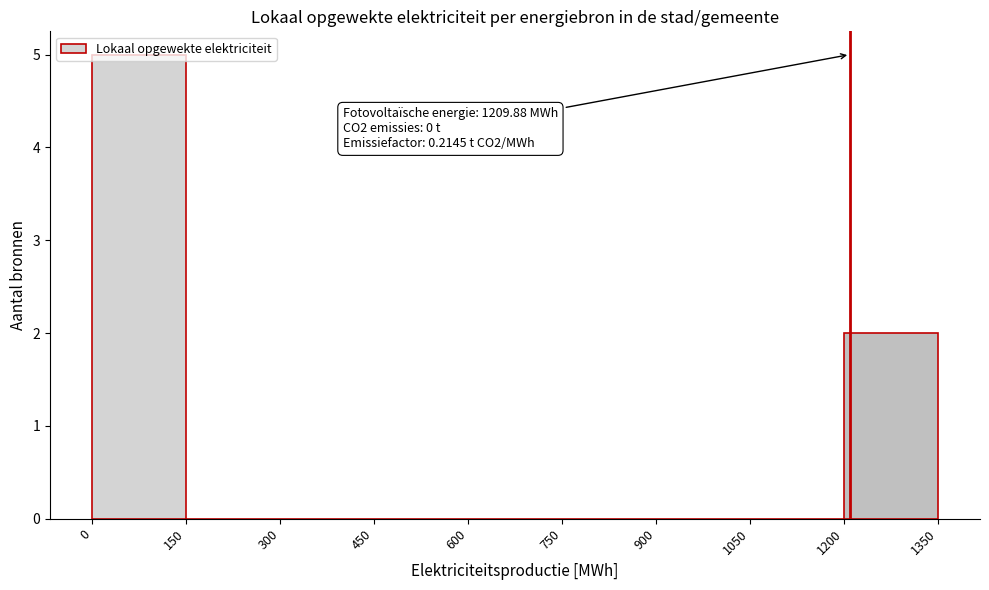

Over which range of the x-axis is the bar tallest?

0 to 150